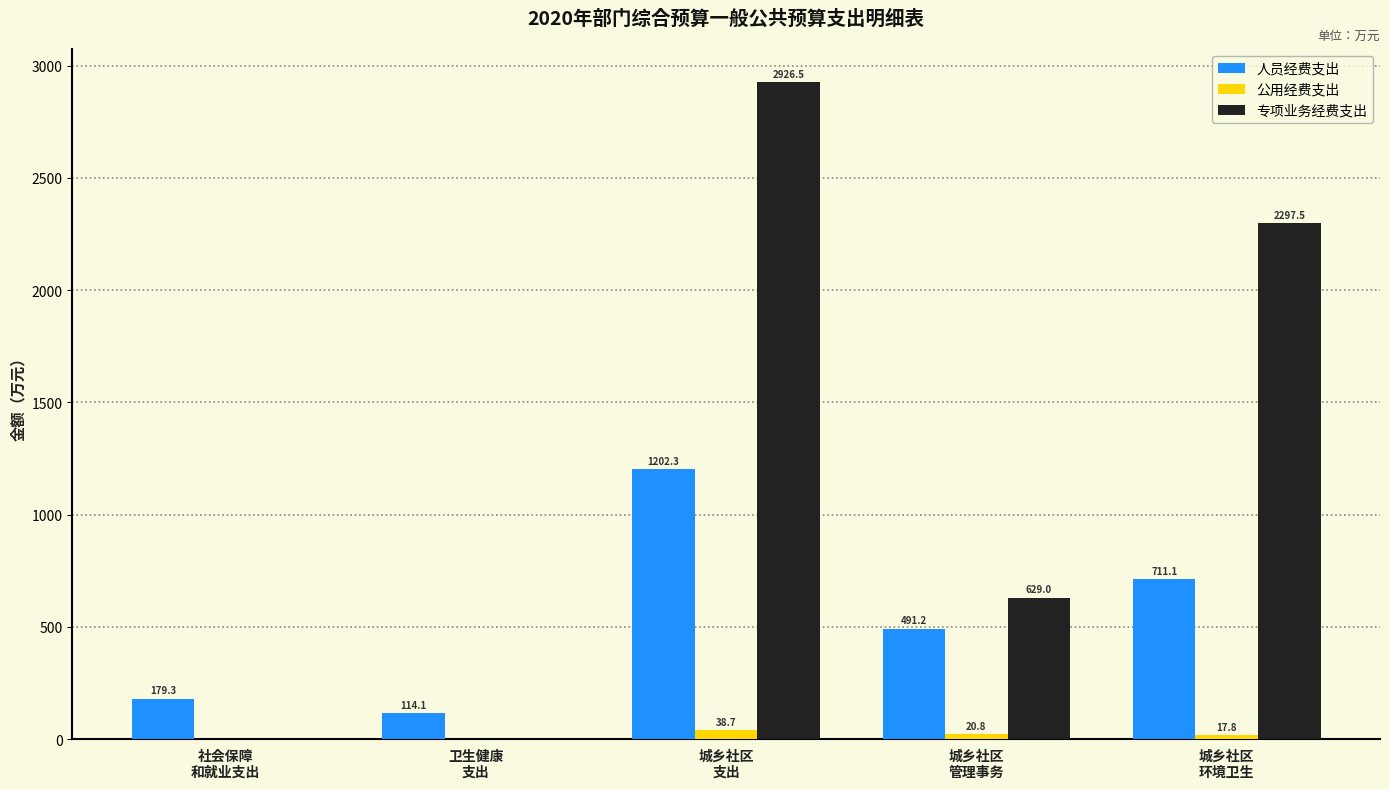

Which series has the largest total across all categories?

专项业务经费支出